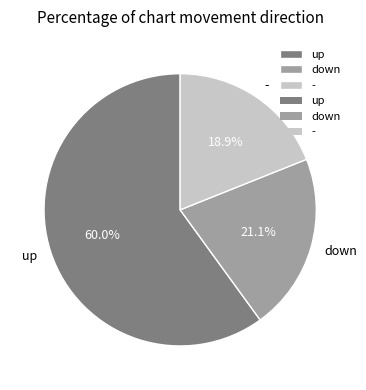

Which category accounts for the majority?

up